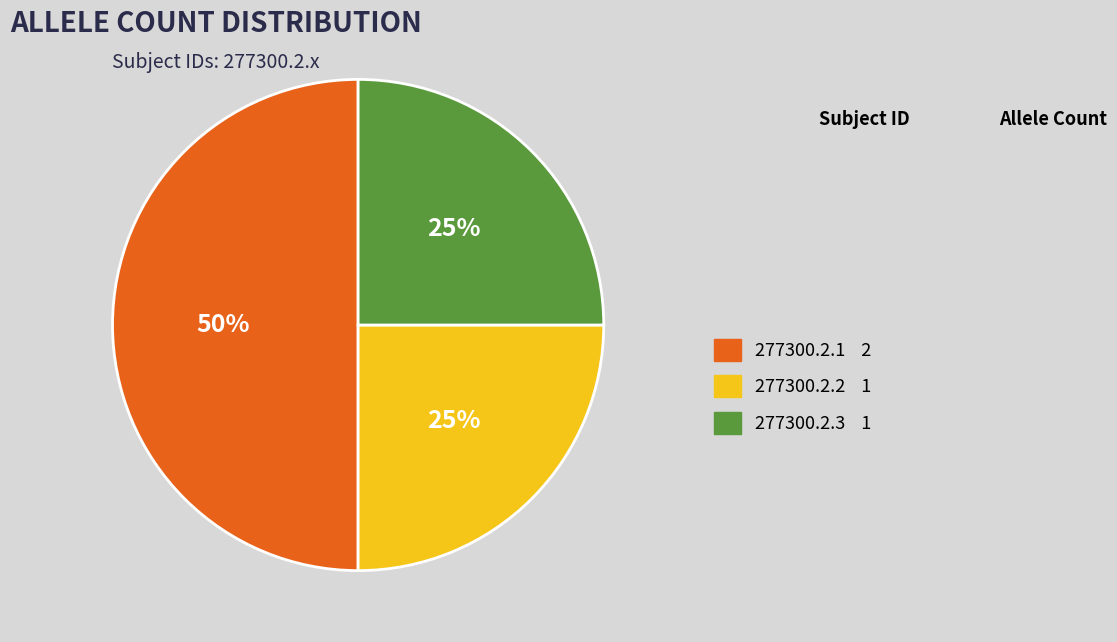

What is the largest slice in the pie chart?

277300.2.1